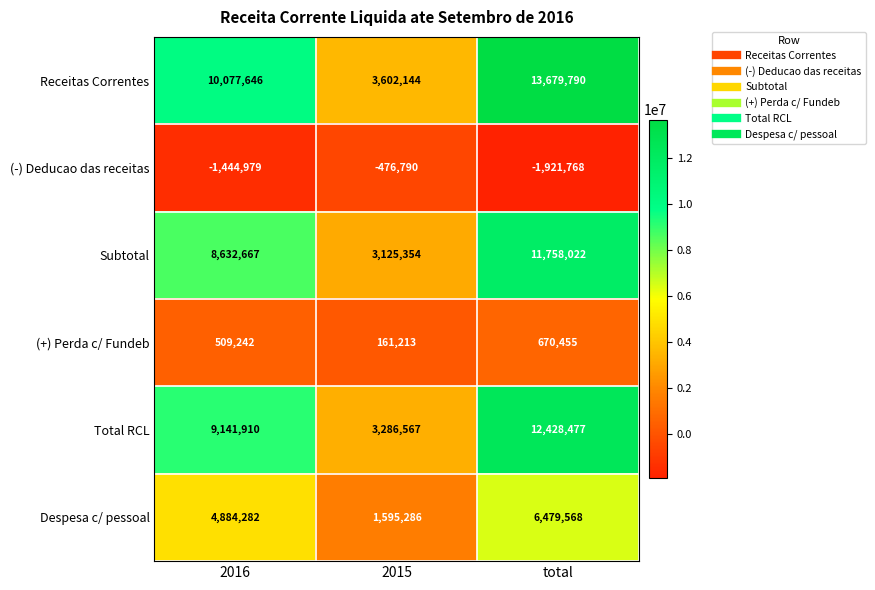

Reading left to right, list all the values displayed in this chart.

Receitas Correntes: 10077646	3602144	13679790
(-) Deducao das receitas: -1444979	-476790	-1921768
Subtotal: 8632667	3125354	11758022
(+) Perda c/ Fundeb: 509242	161213	670455
Total RCL: 9141910	3286567	12428477
Despesa c/ pessoal: 4884282	1595286	6479568